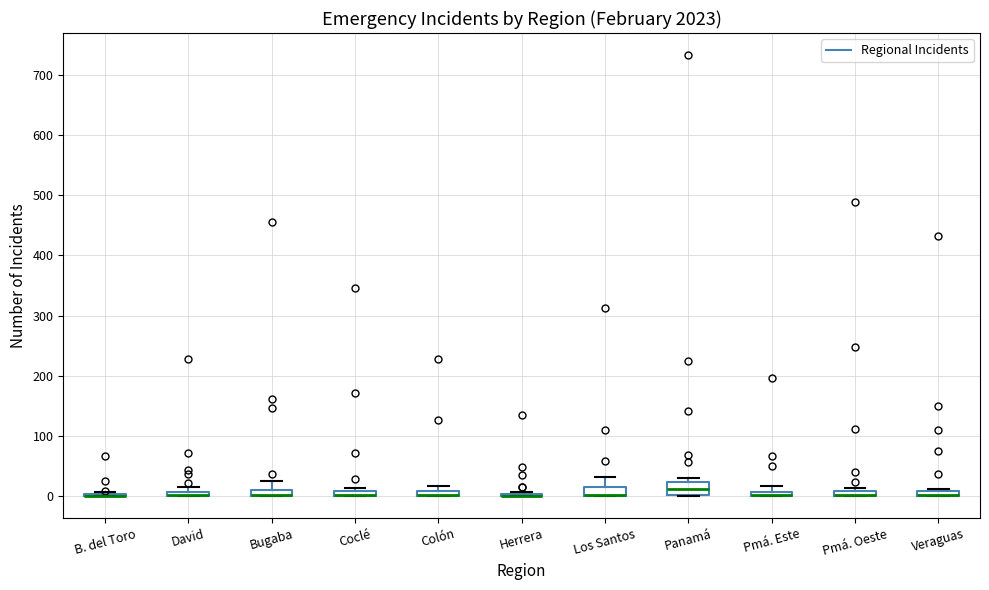

Where is the upper edge of the box for Pmá. Oeste on the y-axis? The values are not printed on the chart, so give them approximately, as read against the axis.

10